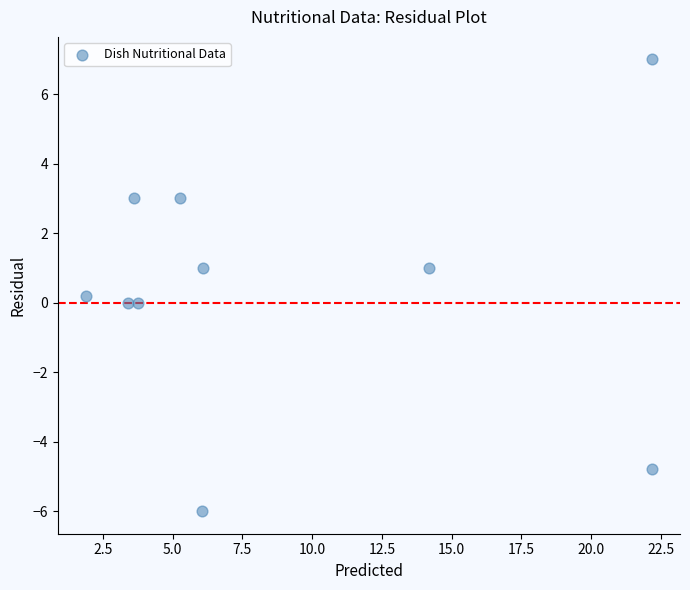

What is the range of X values (max minus min)?

20.3